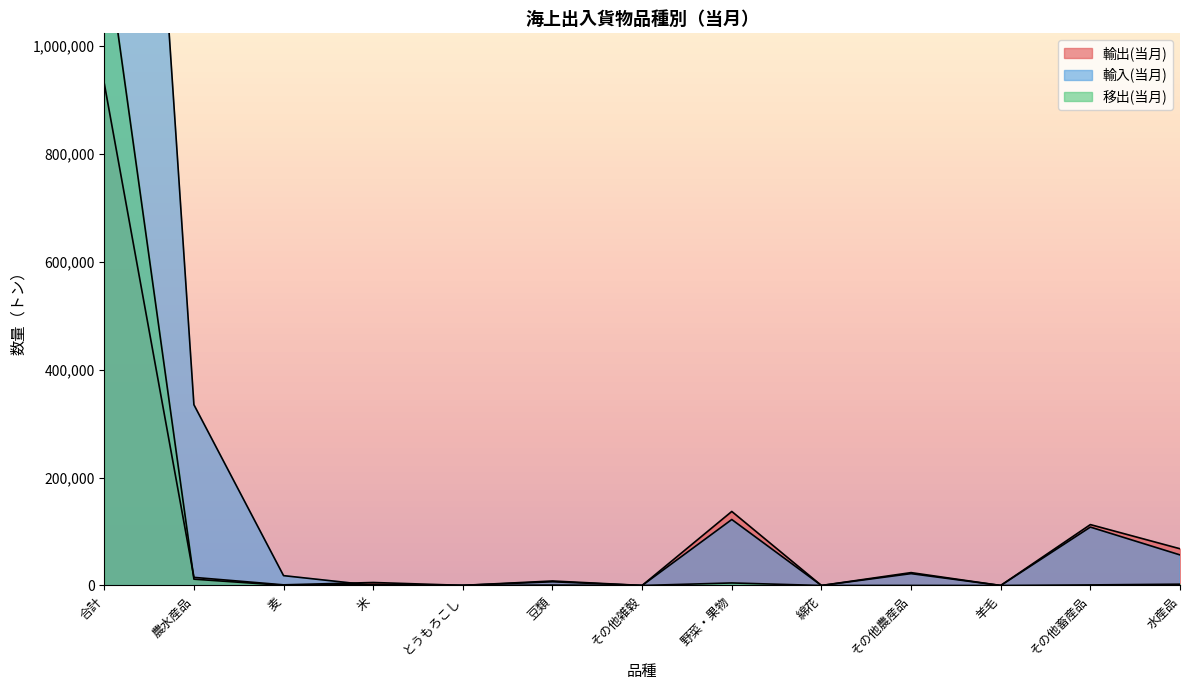

At which category is the sum across all series the highest?

合計